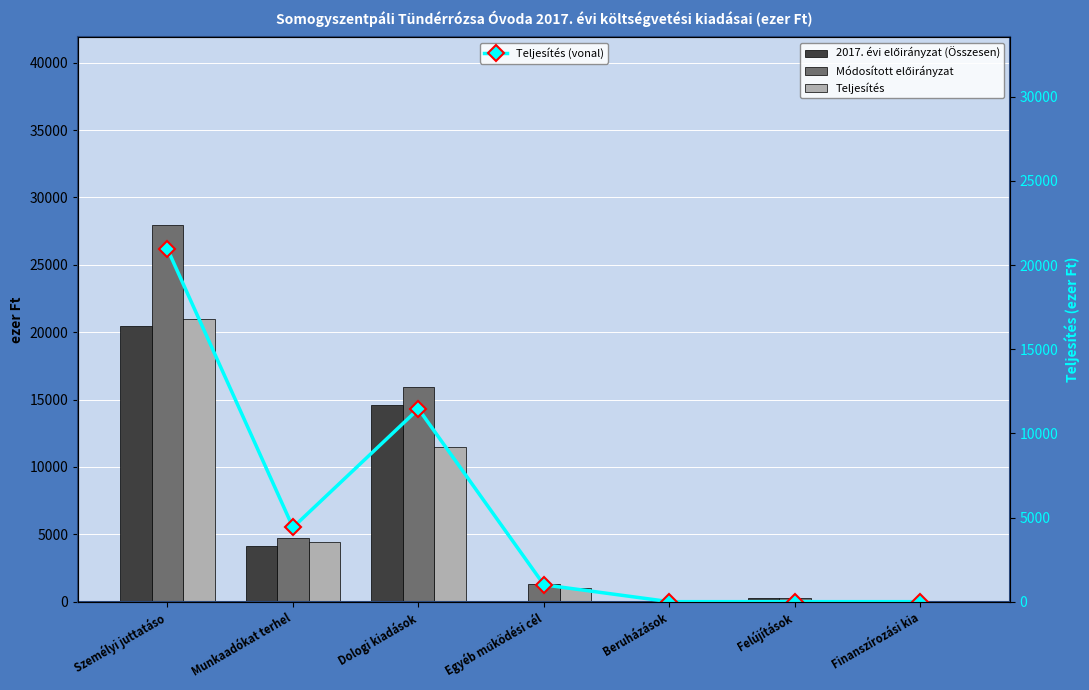

How many data points in Teljesítés are less than 1000?

3